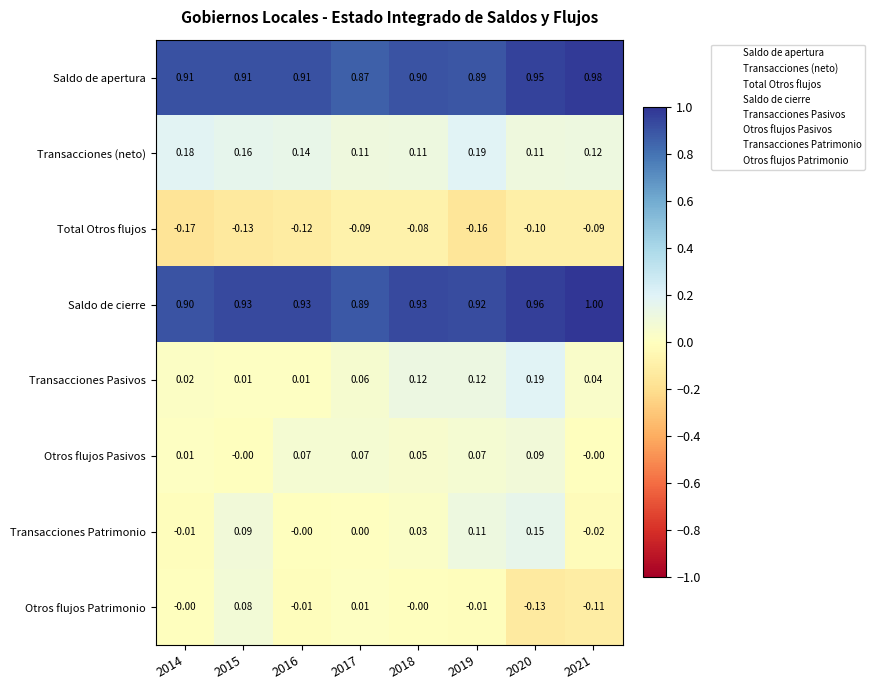

Between 2014 and 2021, which series saw the biggest shift?

Otros flujos Patrimonio